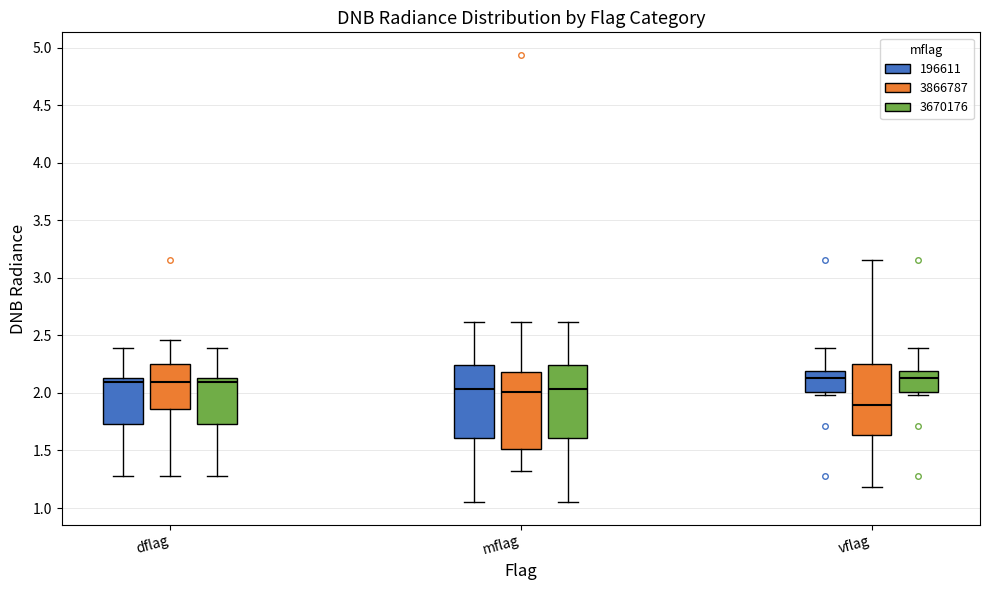

Reading left to right, read every box against the y-axis: the position of its median line, the range the box covers, and the ends of its whiskers. The values are not printed on the chart, so give them approximately, as read against the axis.

dflag (196611): median 2.10, box 1.75 to 2.15, whiskers 1.30 to 2.40
dflag (3866787): median 2.10, box 1.85 to 2.25, whiskers 1.30 to 2.45
dflag (3670176): median 2.10, box 1.75 to 2.15, whiskers 1.30 to 2.40
mflag (196611): median 2.05, box 1.60 to 2.25, whiskers 1.05 to 2.60
mflag (3866787): median 2.00, box 1.50 to 2.20, whiskers 1.30 to 2.60
mflag (3670176): median 2.05, box 1.60 to 2.25, whiskers 1.05 to 2.60
vflag (196611): median 2.15, box 2.00 to 2.20, whiskers 2.00 (just below the box's lower edge) to 2.40
vflag (3866787): median 1.90, box 1.65 to 2.25, whiskers 1.20 to 3.15
vflag (3670176): median 2.15, box 2.00 to 2.20, whiskers 2.00 (just below the box's lower edge) to 2.40